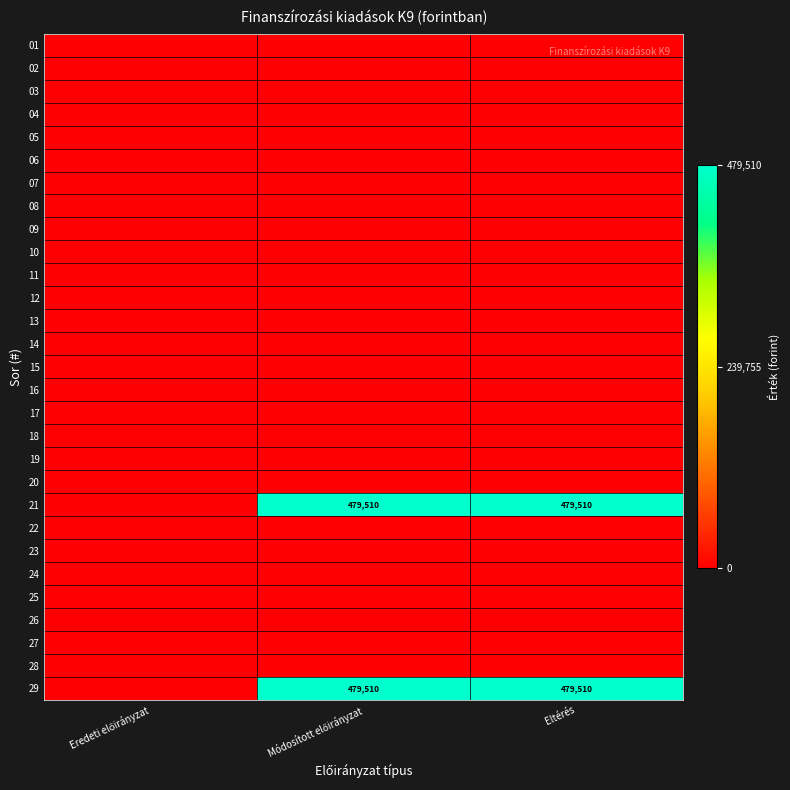

Which category has the highest value across all series?

Módosított előirányzat